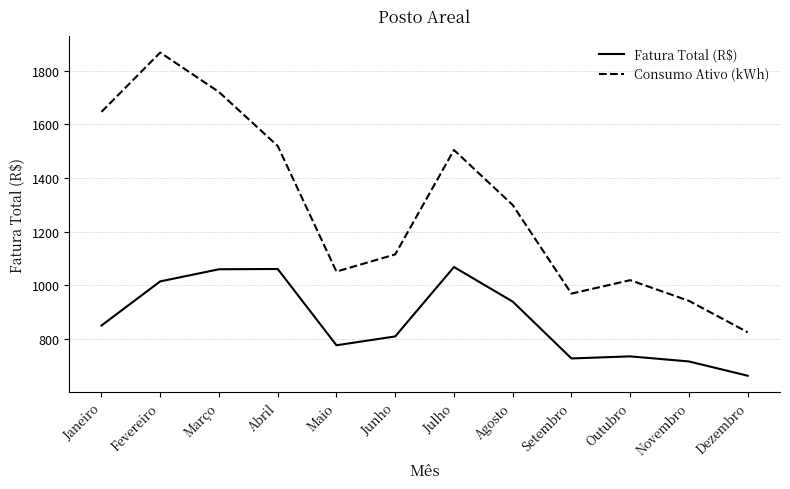

How many lines are shown in the chart?

2